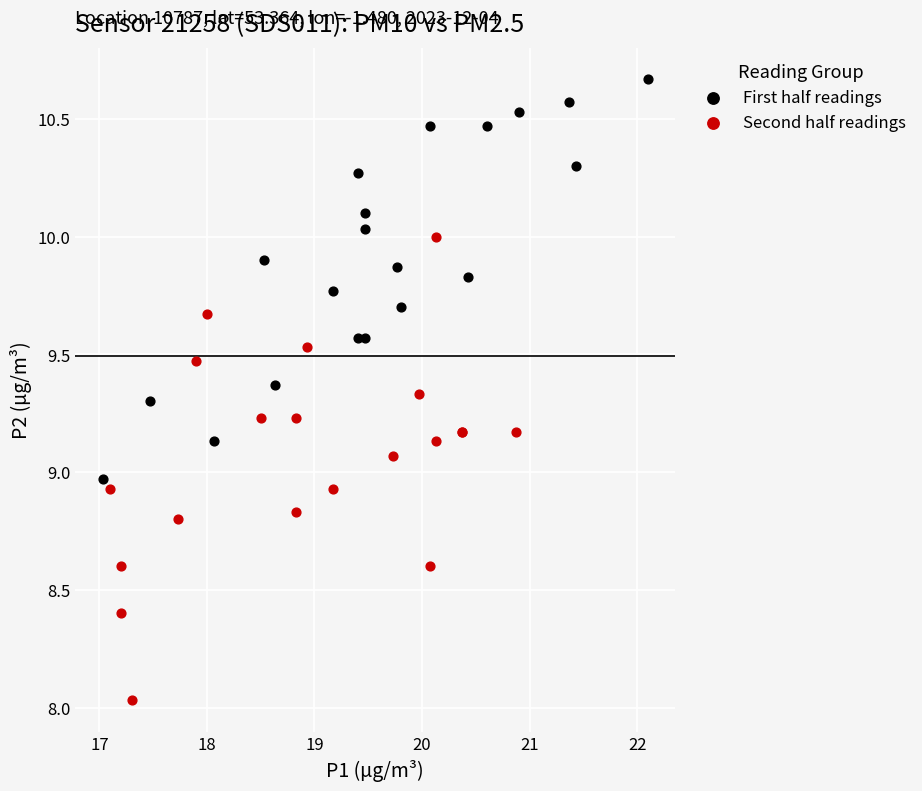

Which series has the widest spread of Y values?

Second half readings